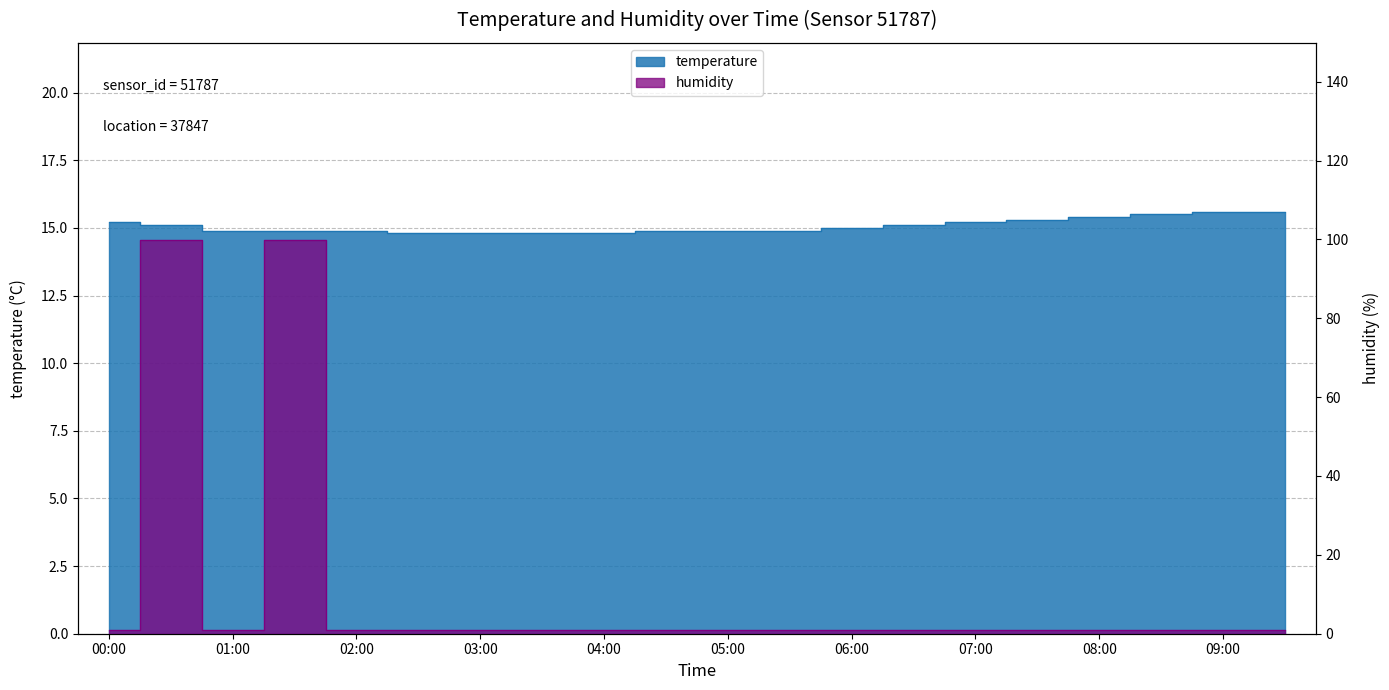

What is the difference between the maximum and minimum values in the temperature series?

0.8